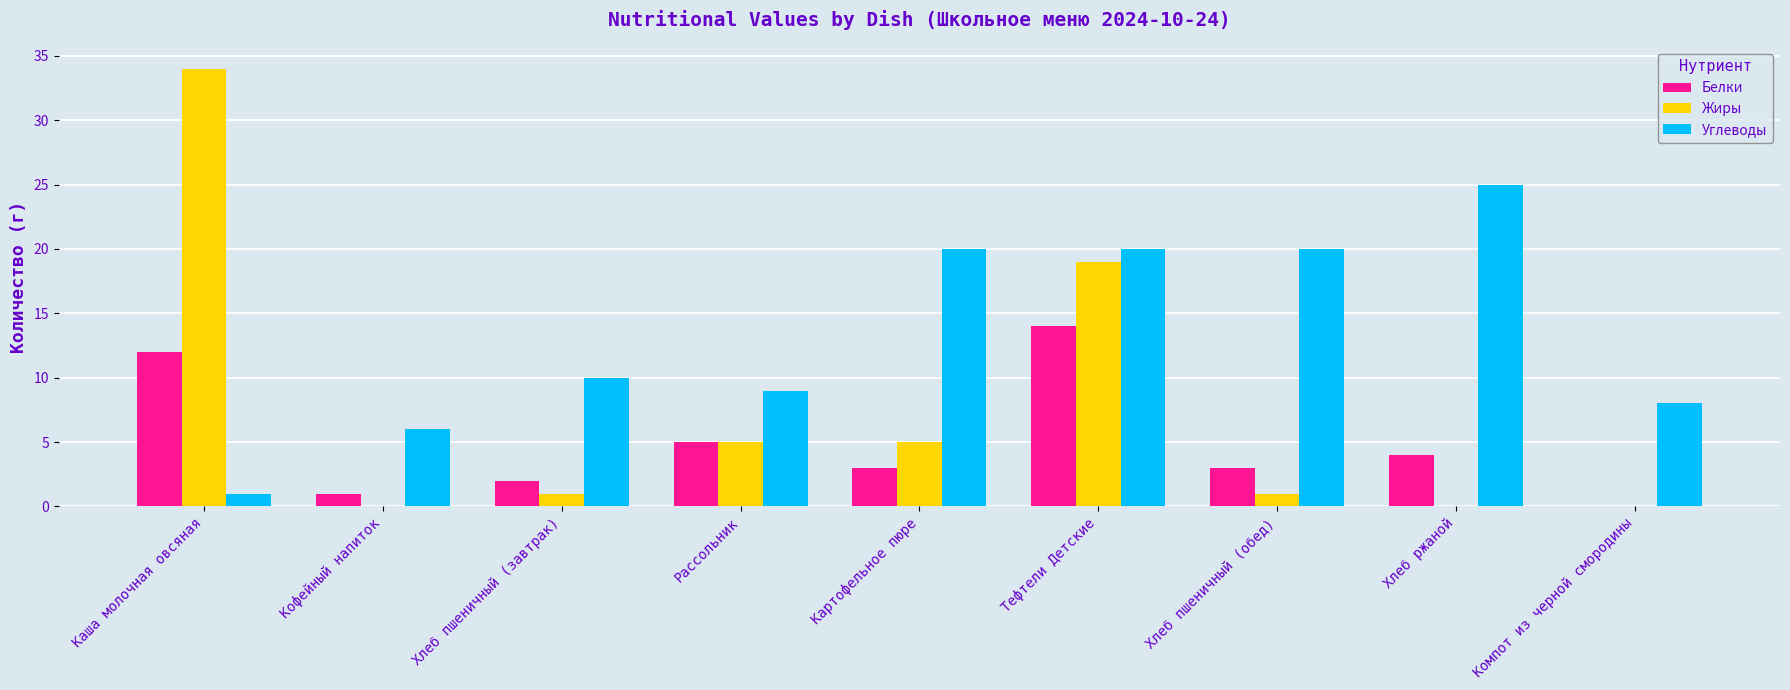

At which label is Углеводы closest to 13?

Хлеб пшеничный (завтрак)